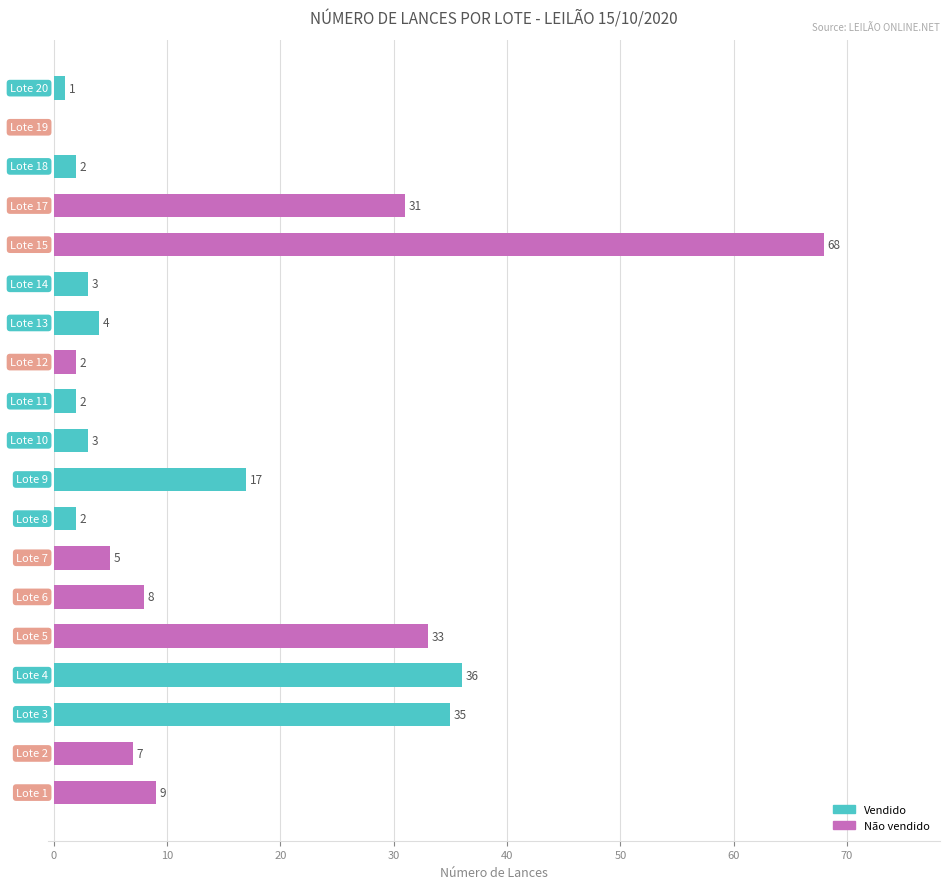

What is the sum of all values?

268